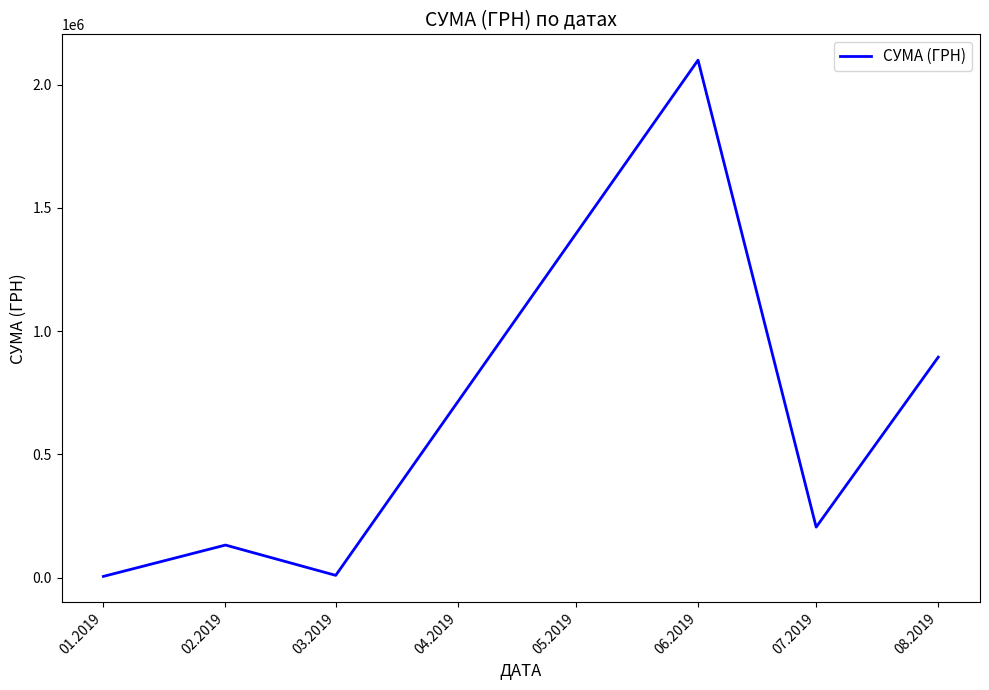

Which has a higher value, 07.2019 or 08.2019?

08.2019